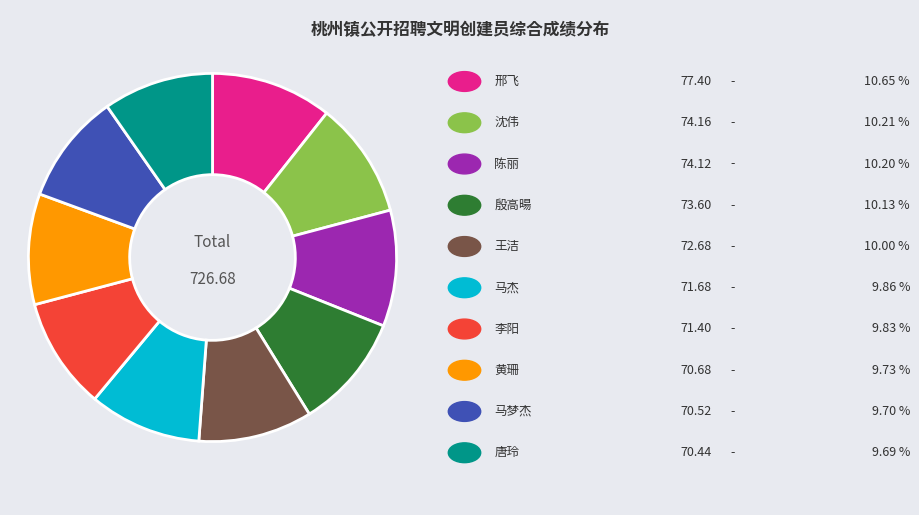

Is there any slice that represents more than half of the pie?

No